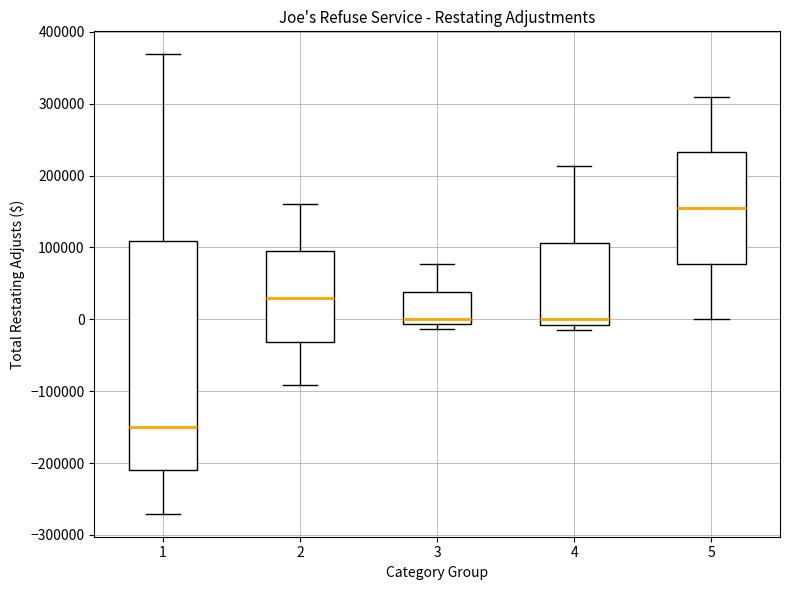

Comparing the boxes themselves (not the whiskers), which one is the tallest?

1